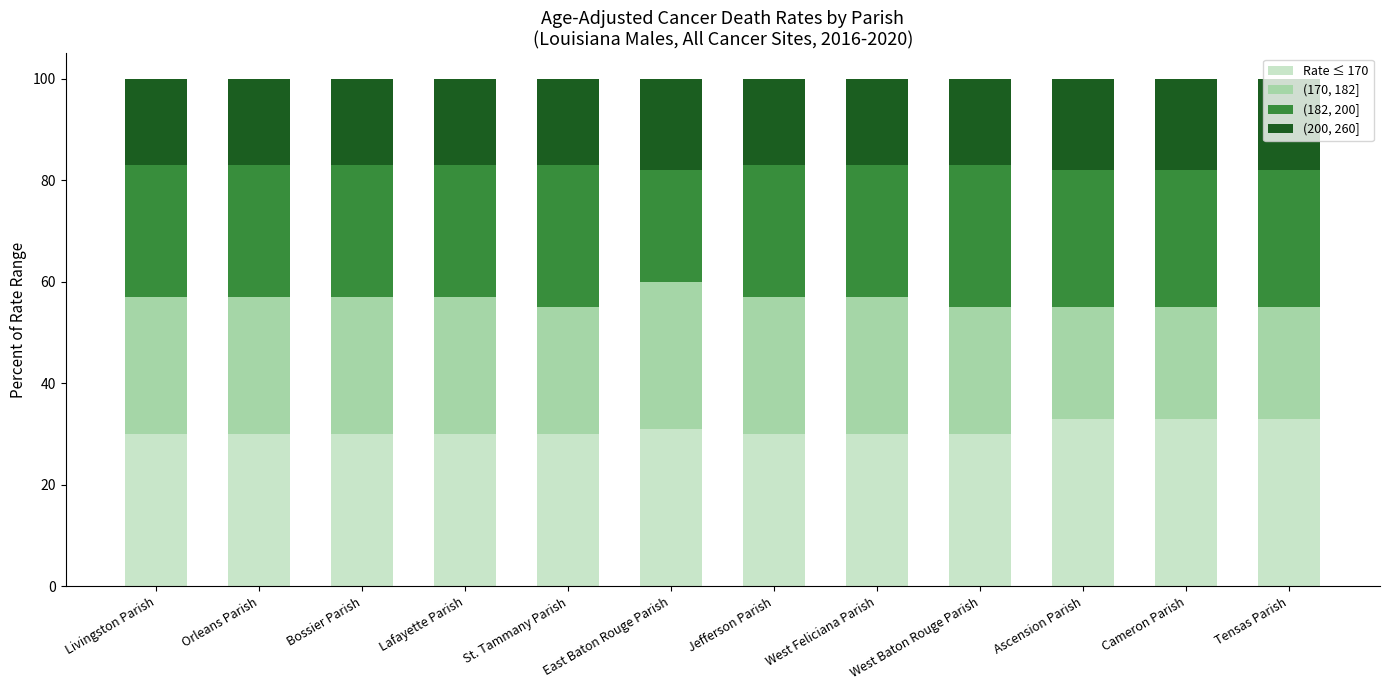

Count the number of categories in the chart.

12